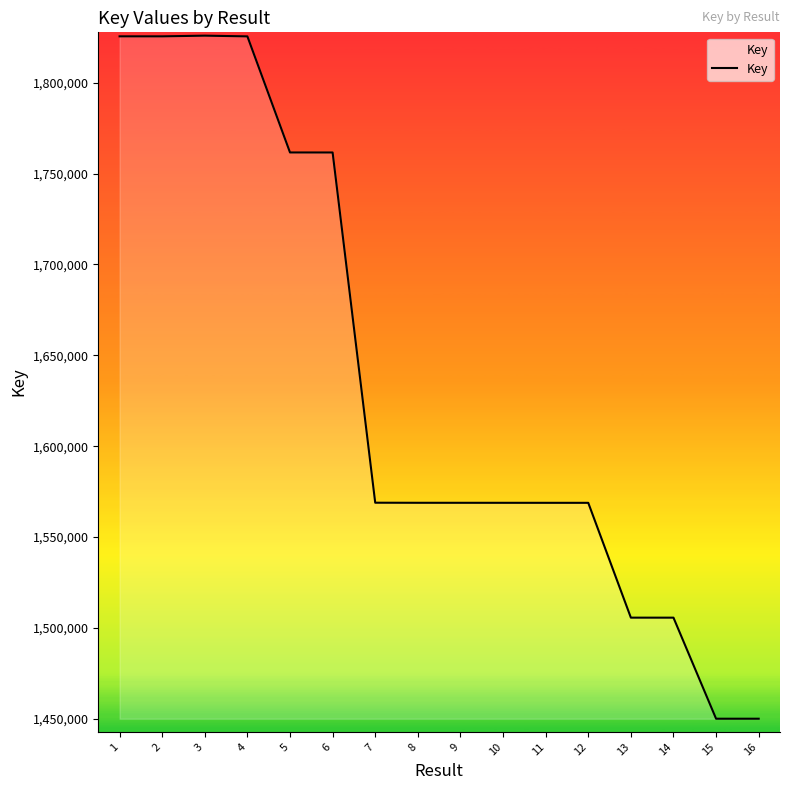

What is the sum of all values?

26149877